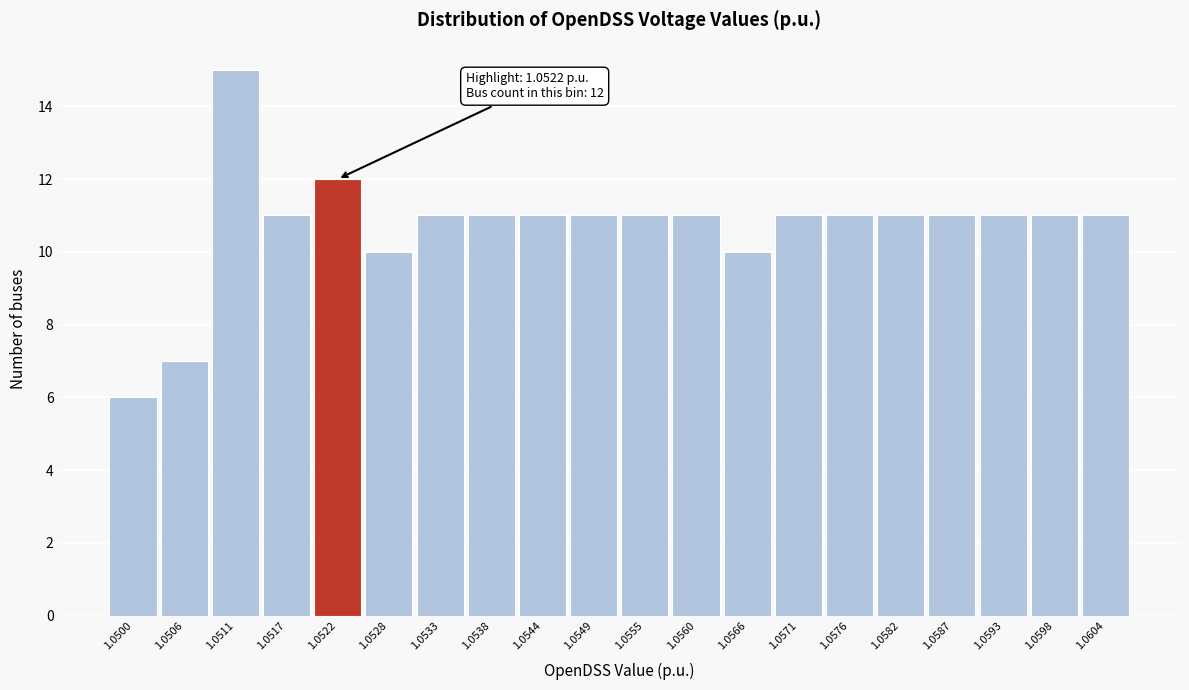

Reading left to right, what are all the values shown in this chart?

1.0500=6	1.0506=7	1.0511=15	1.0517=11	1.0522=12	1.0528=10	1.0533=11	1.0538=11	1.0544=11	1.0549=11	1.0555=11	1.0560=11	1.0566=10	1.0571=11	1.0576=11	1.0582=11	1.0587=11	1.0593=11	1.0598=11	1.0604=11